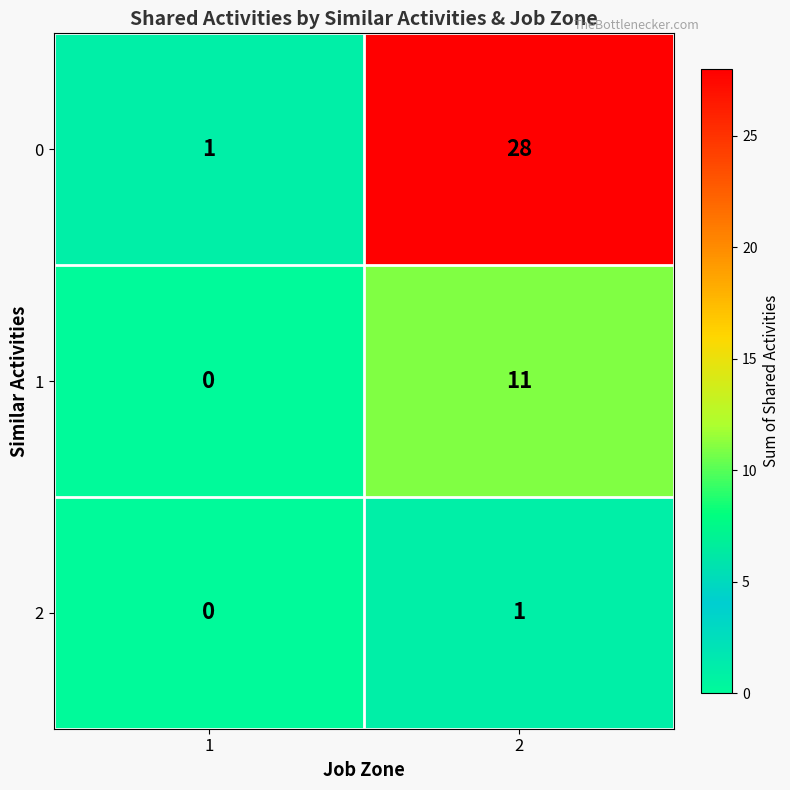

Reading left to right, extract all data points from this chart.

0: 1	28
1: 0	11
2: 0	1